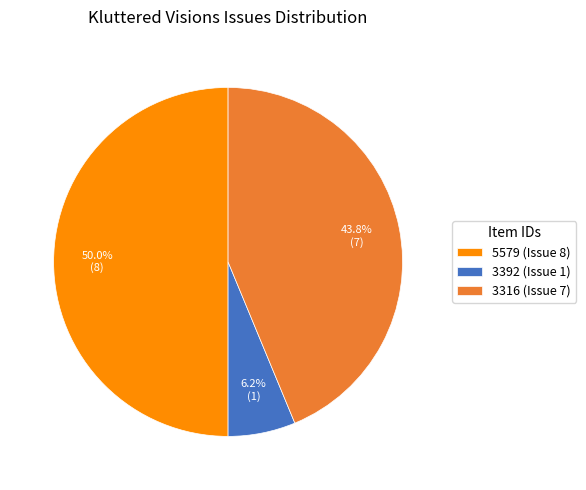

Approximately how many times larger is the value at 5579 (Issue 8) compared to 3316 (Issue 7)?

1.1